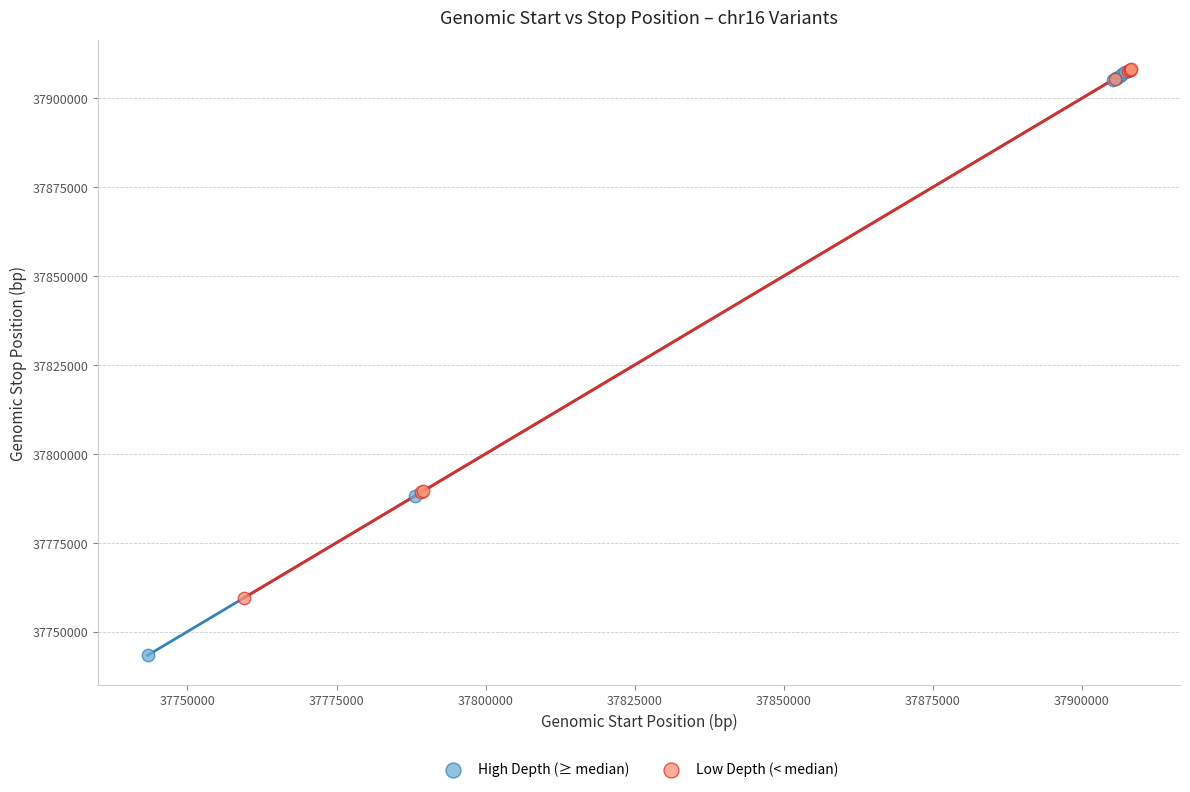

Which series contains the lowest Y value?

High Depth (≥ median)